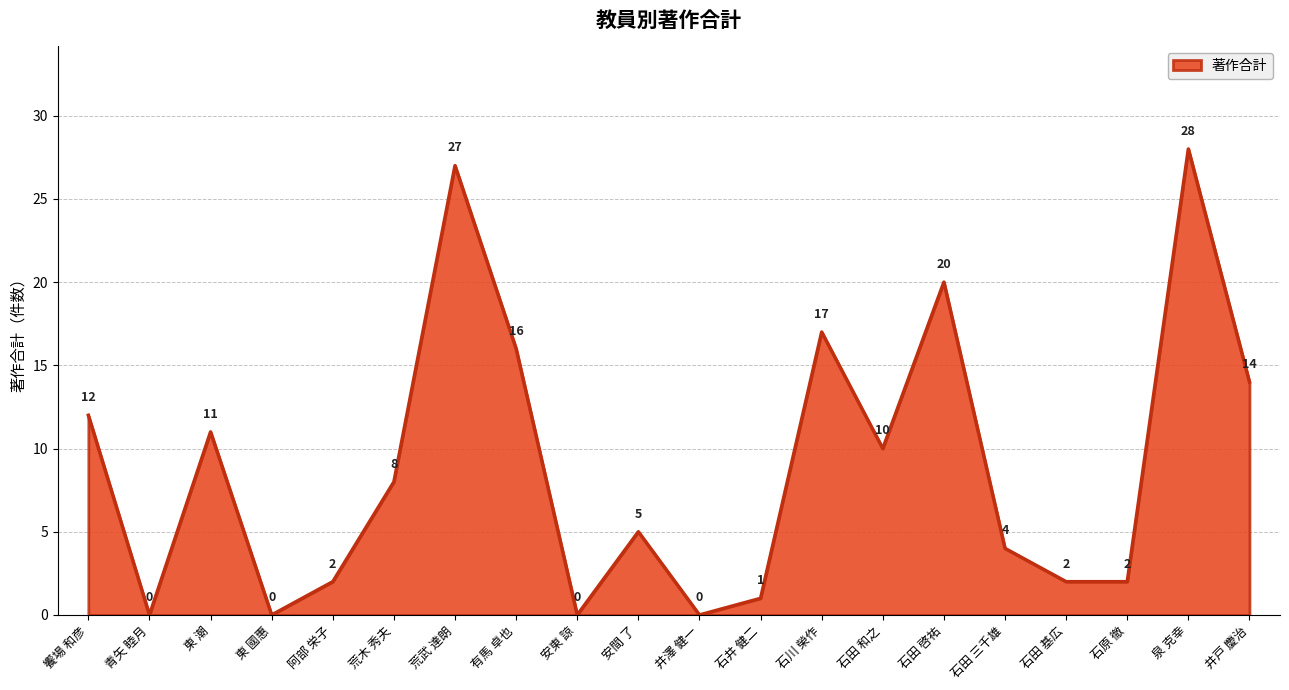

Where does the data first go above 8?

饗場 和彦